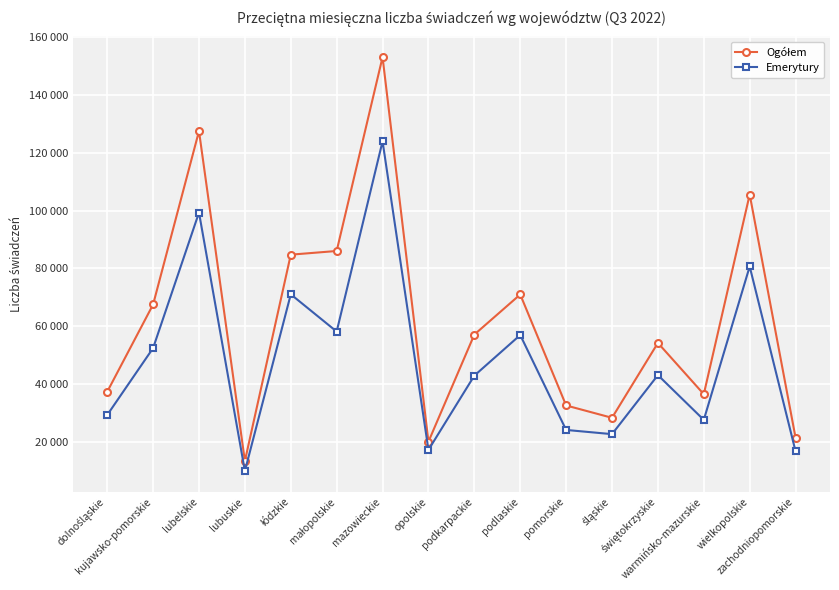

Reading right to left, extract all data points from this chart.

Ogółem: 21317	105559	36403	54168	28232	32506	70945	57057	19971	153141	86003	84727	13261	127523	67471	37243
Emerytury: 16601	80641	27515	43019	22573	24028	56901	42836	17119	123993	58101	71000	9809	99311	52381	29200